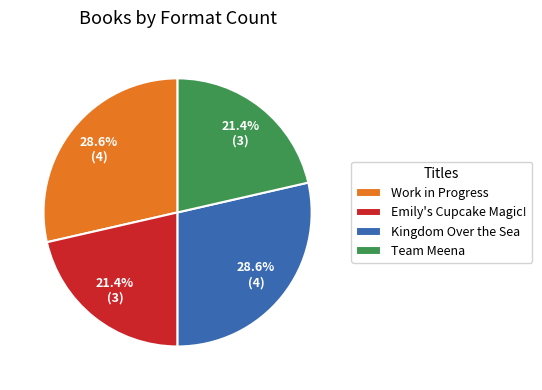

What percentage is the Kingdom Over the Sea slice, to the nearest percent?

29%